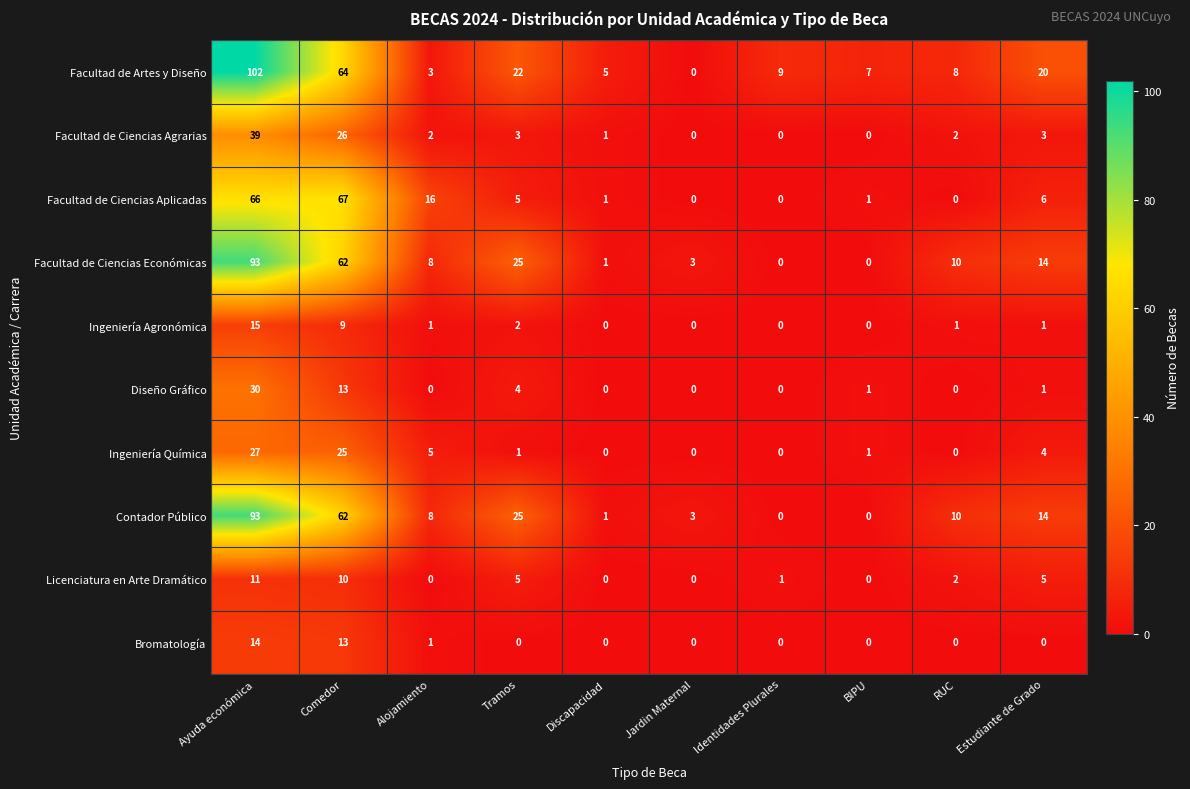

Is the value of Bromatología at RUC greater than the value of Facultad de Artes y Diseño at Tramos?

No